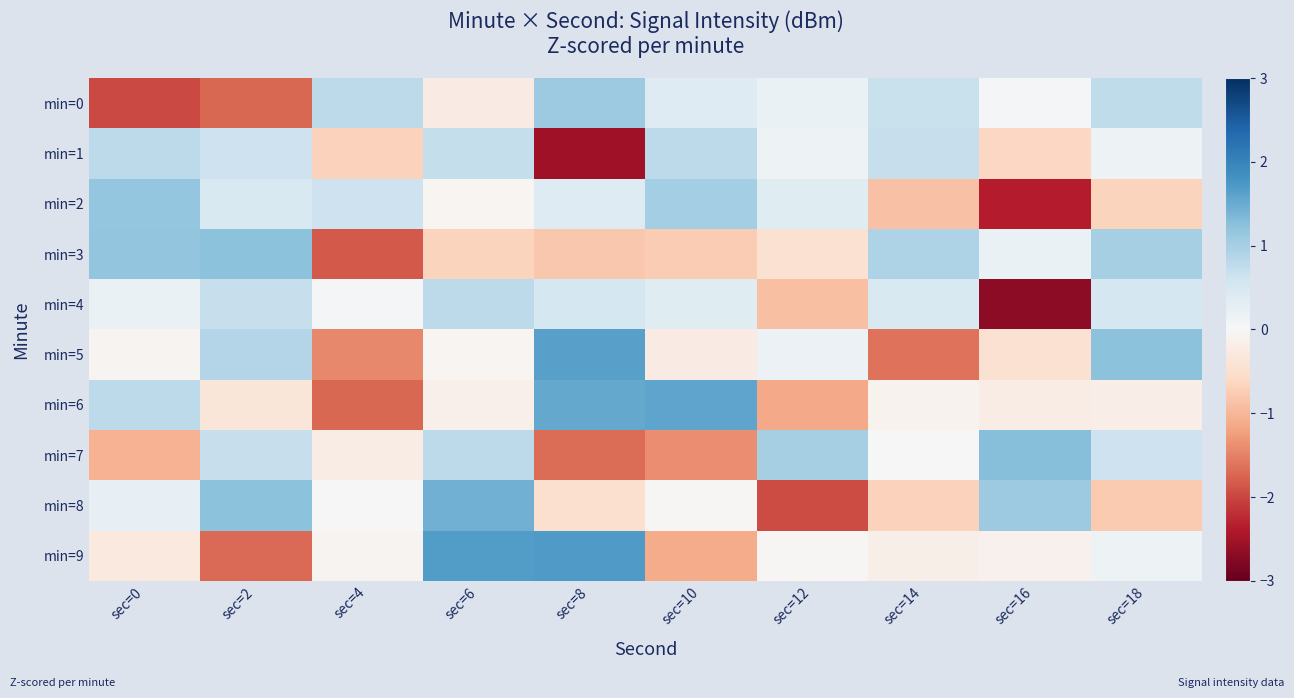

Rank the series at sec=8 from lowest to highest value.

min=1, min=7, min=3, min=8, min=2, min=4, min=0, min=6, min=5, min=9